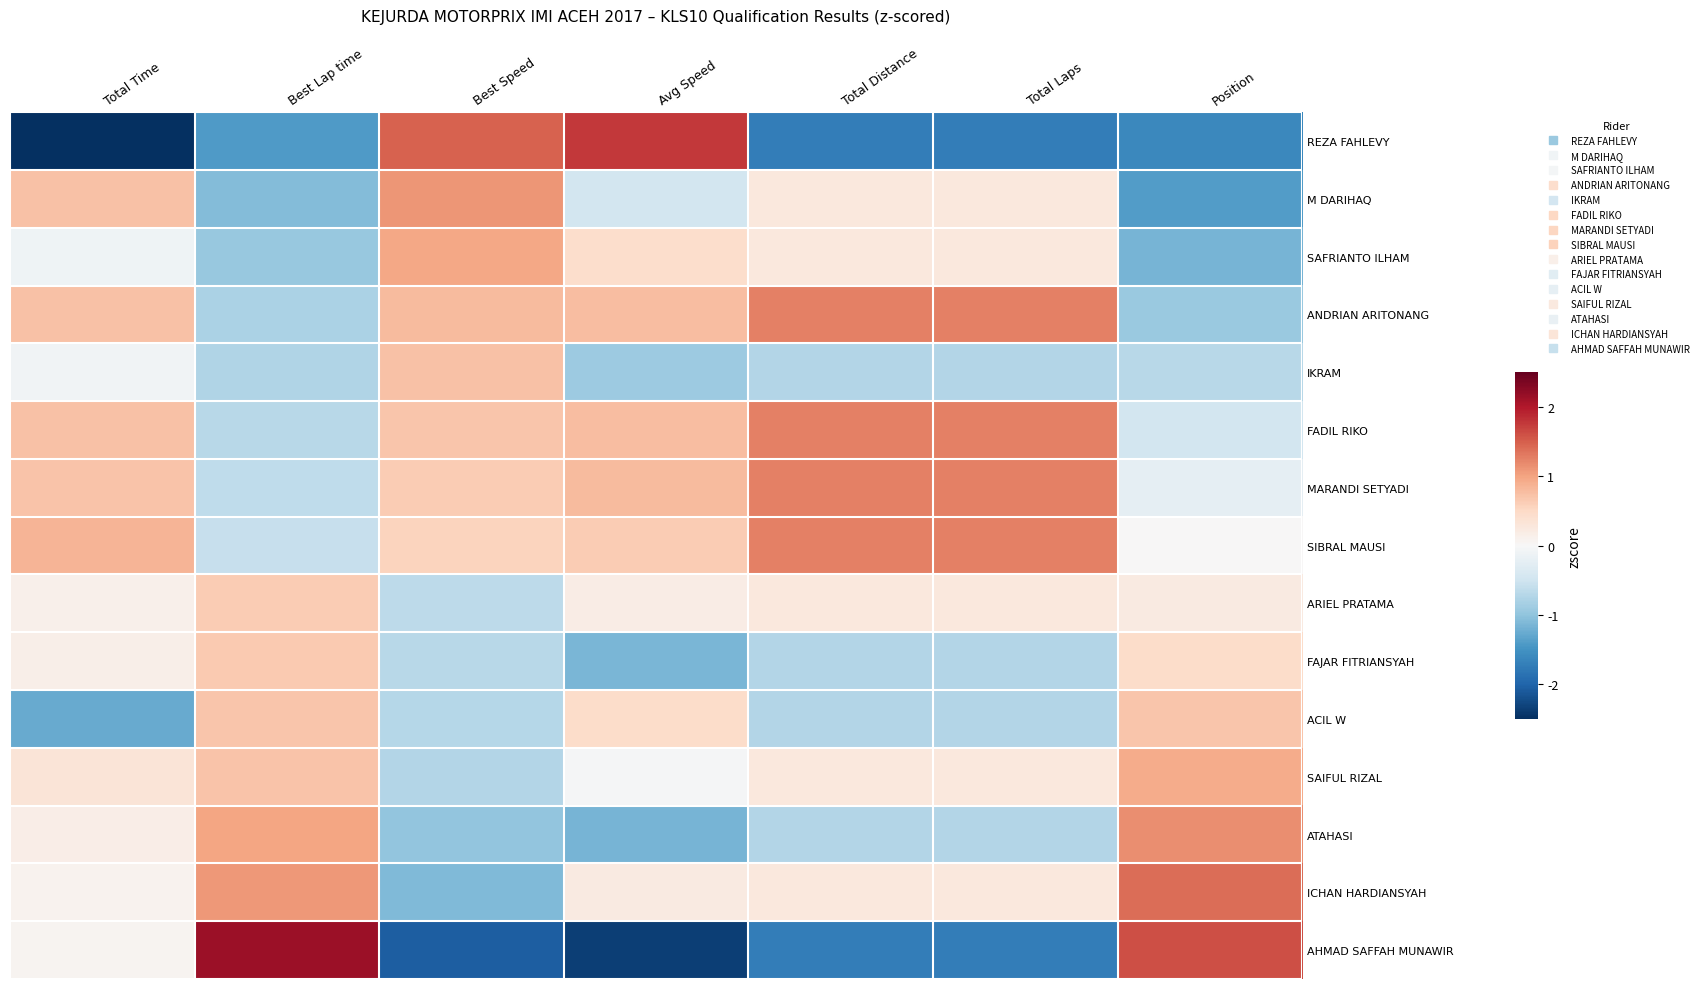

Which has a higher value, Best Speed or Best Lap time?

Best Speed